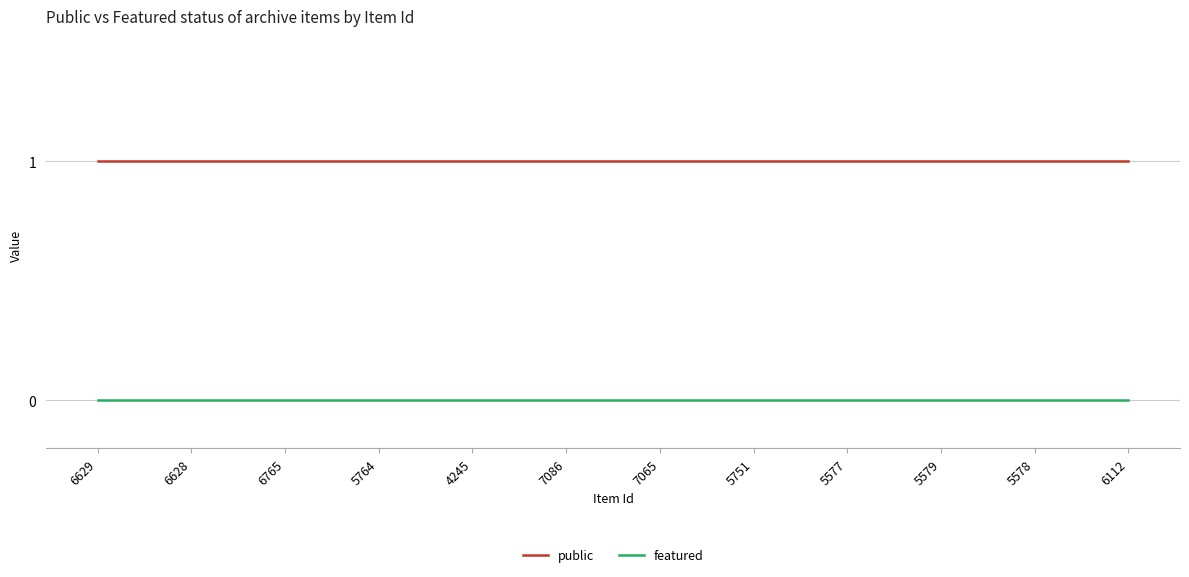

Rank the series at 6765 from lowest to highest value.

featured, public